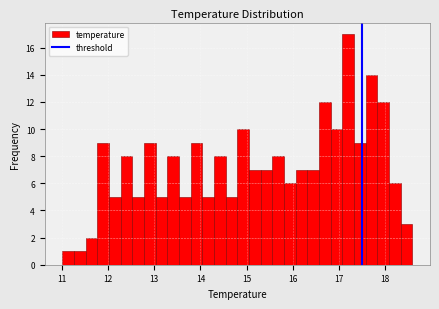

Read against the x-axis, roughly where is the centre of the tallest bar?

17.2